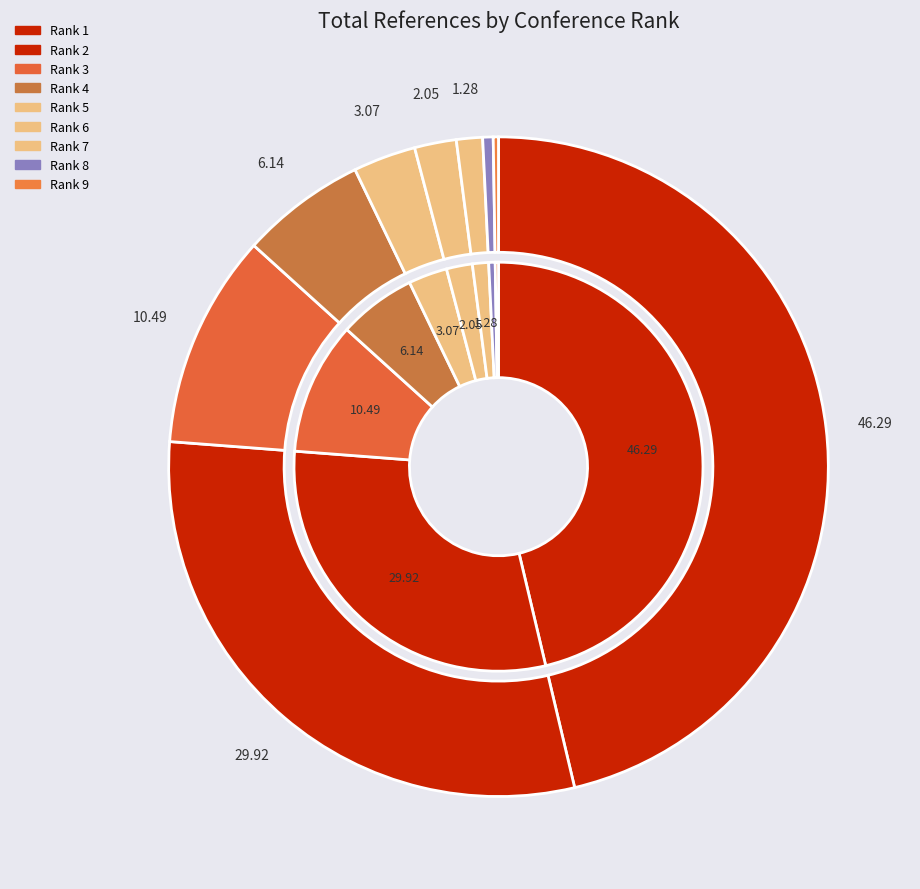

The Rank 3 slice represents 21% of the pie. True or false?

False